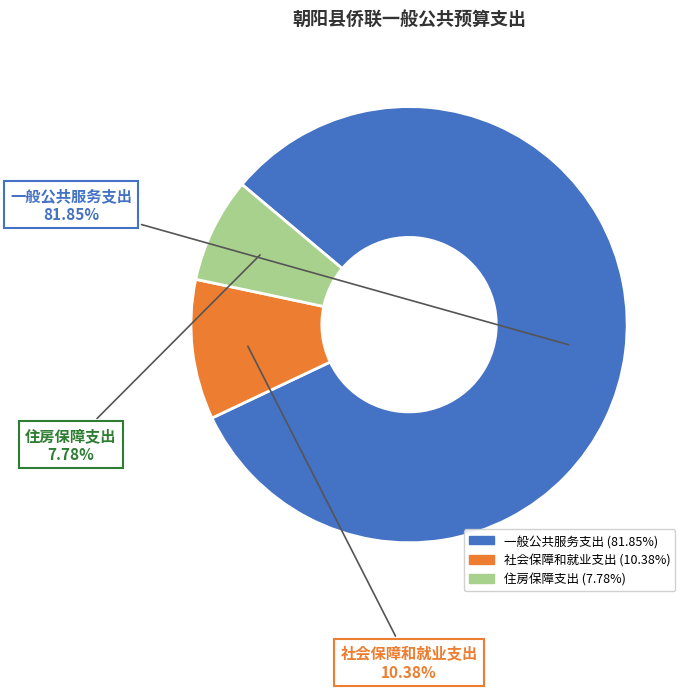

Which slice is the smallest?

住房保障支出